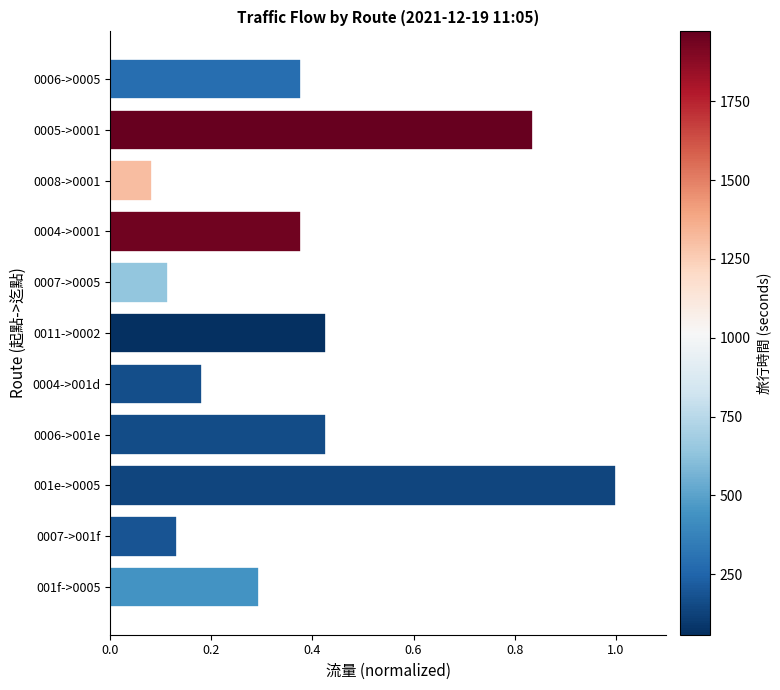

At which label is the value closest to 0?

0008->0001